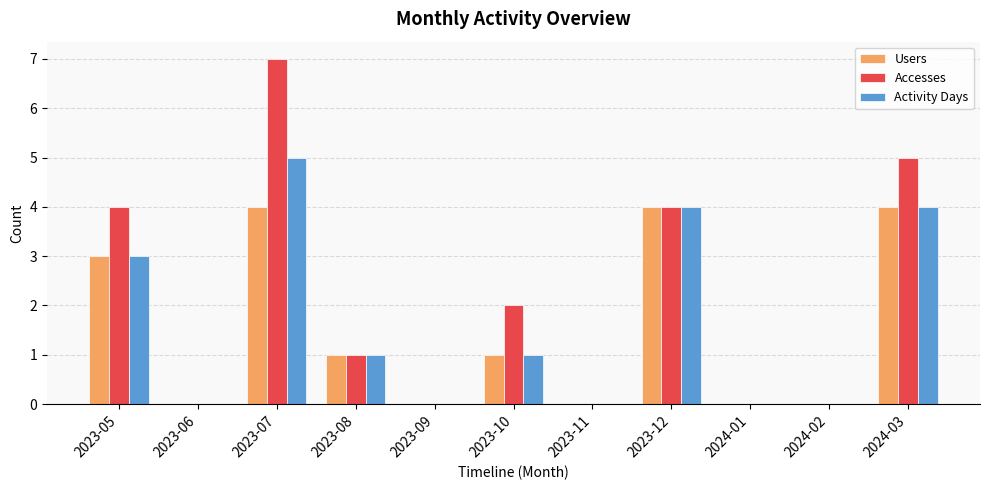

How many data points does each series have?

11